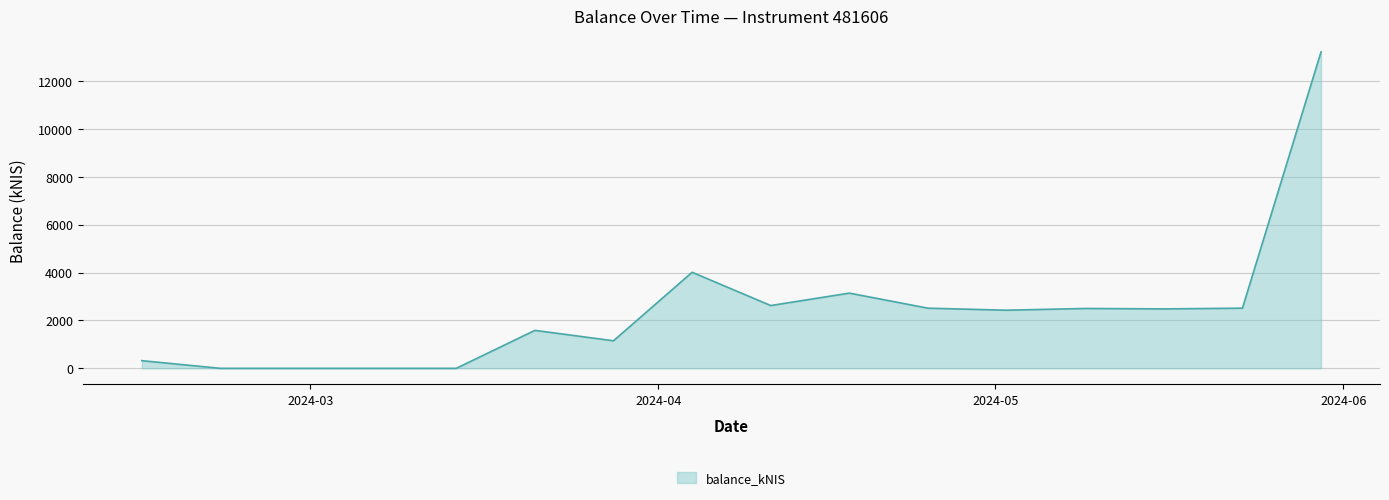

What is the difference between the maximum and minimum values?

13208.5